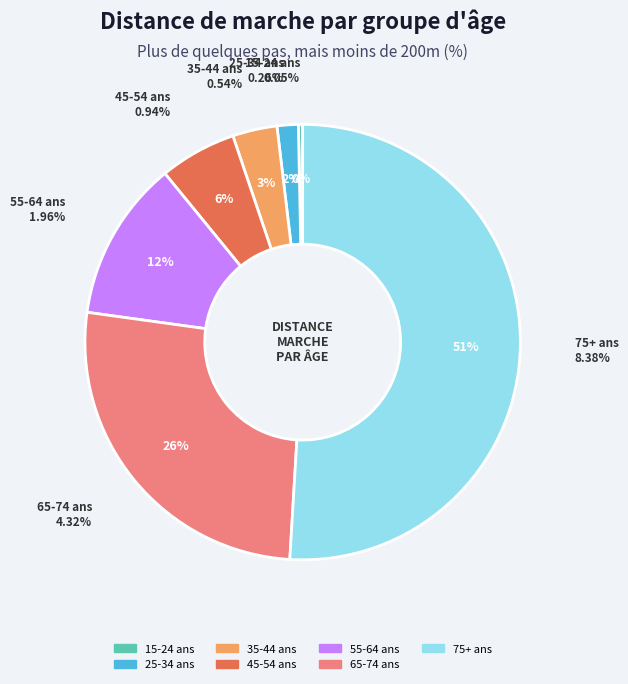

True or false: 35-44 ans accounts for 3% of the total.

True